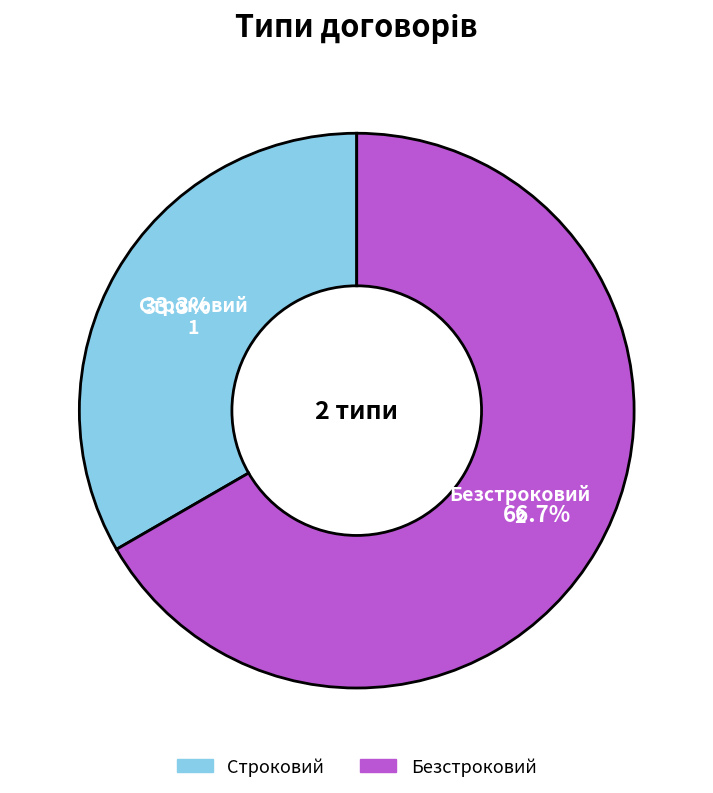

How many segments does this pie chart have?

2